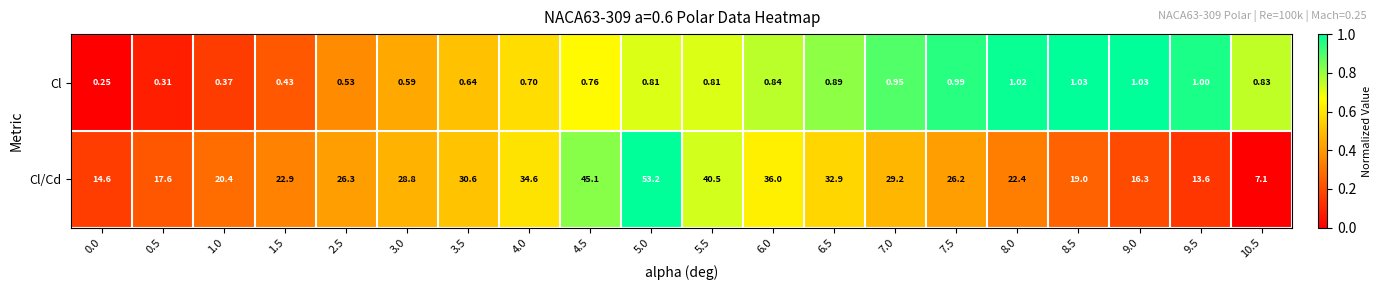

Rank the series by their average value, from lowest to highest.

Cl, Cl/Cd